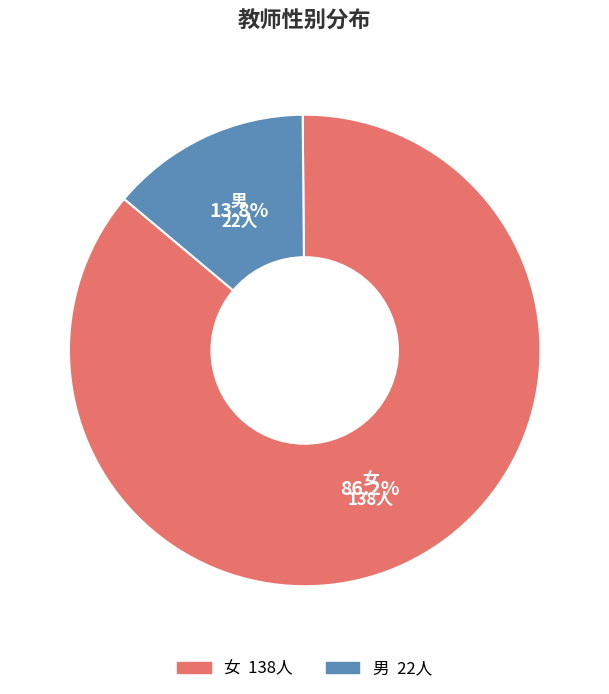

What is the majority slice?

女